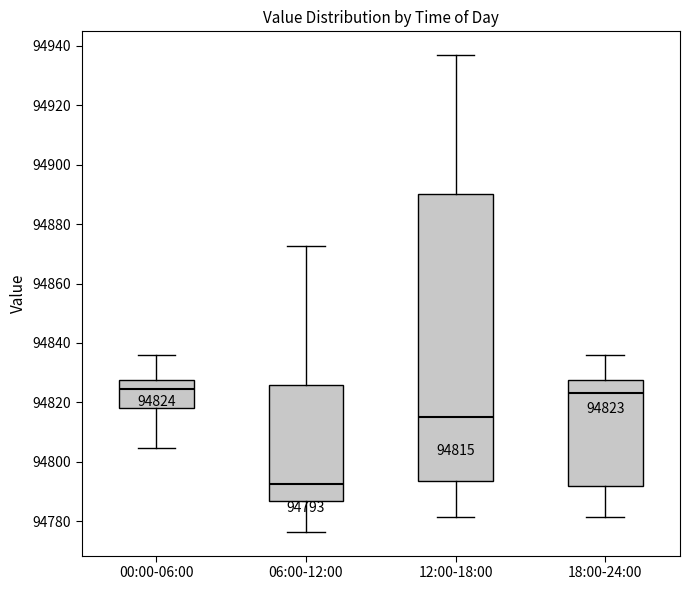

Comparing the boxes themselves (not the whiskers), which one is the tallest?

12:00-18:00